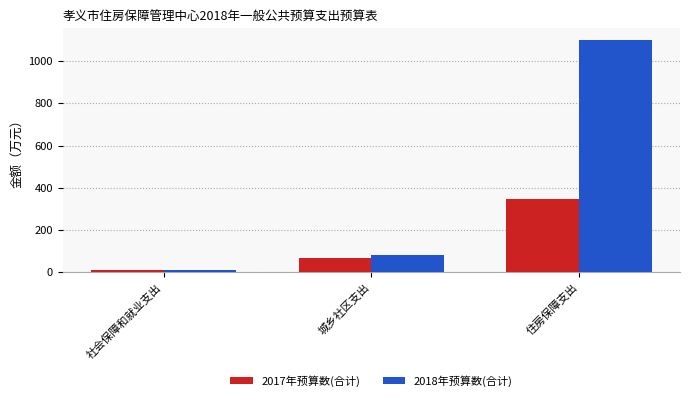

True or false: 2017年预算数(合计) has a value of 67.0 at 城乡社区支出.

True